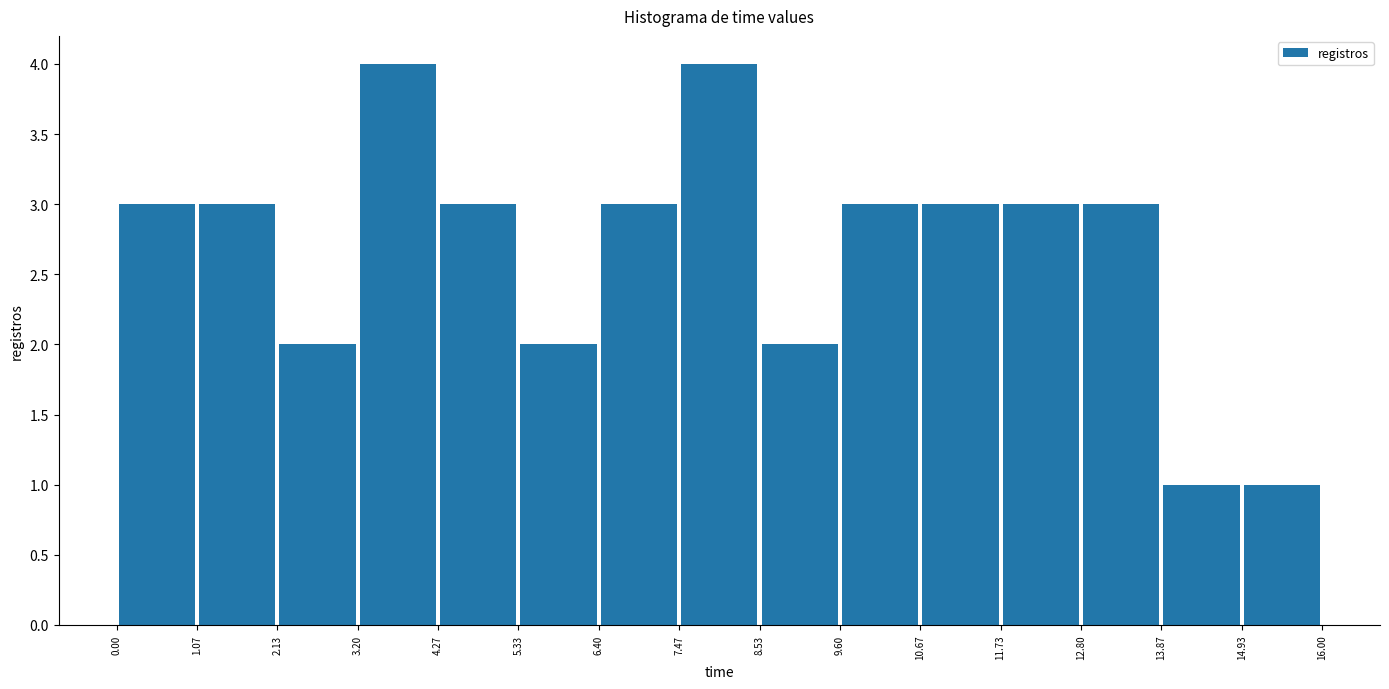

Reading left to right, list every bar in this chart as the range it spans on the x-axis followed by its height. The values are not printed on the chart, so give them approximately, as read against the axis.

0.00 to 1.07: 3
1.07 to 2.13: 3
2.13 to 3.20: 2
3.20 to 4.27: 4
4.27 to 5.33: 3
5.33 to 6.40: 2
6.40 to 7.47: 3
7.47 to 8.53: 4
8.53 to 9.60: 2
9.60 to 10.67: 3
10.67 to 11.73: 3
11.73 to 12.80: 3
12.80 to 13.87: 3
13.87 to 14.93: 1
14.93 to 16.00: 1